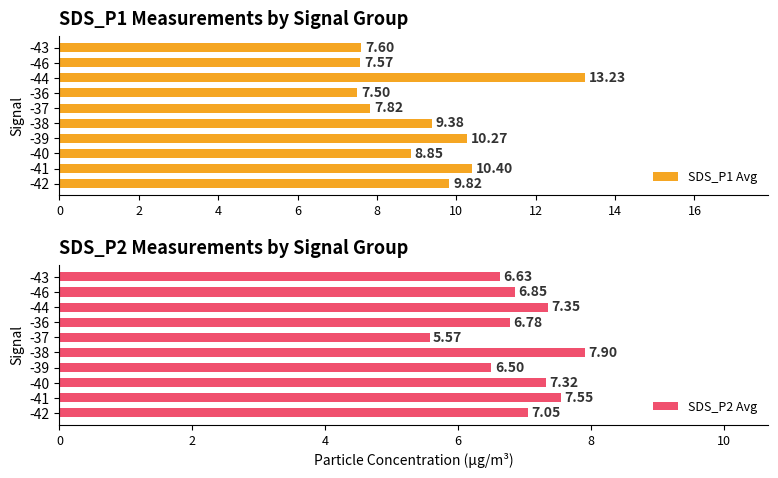

Where is SDS_P2 Avg nearest to the value 6?

-37